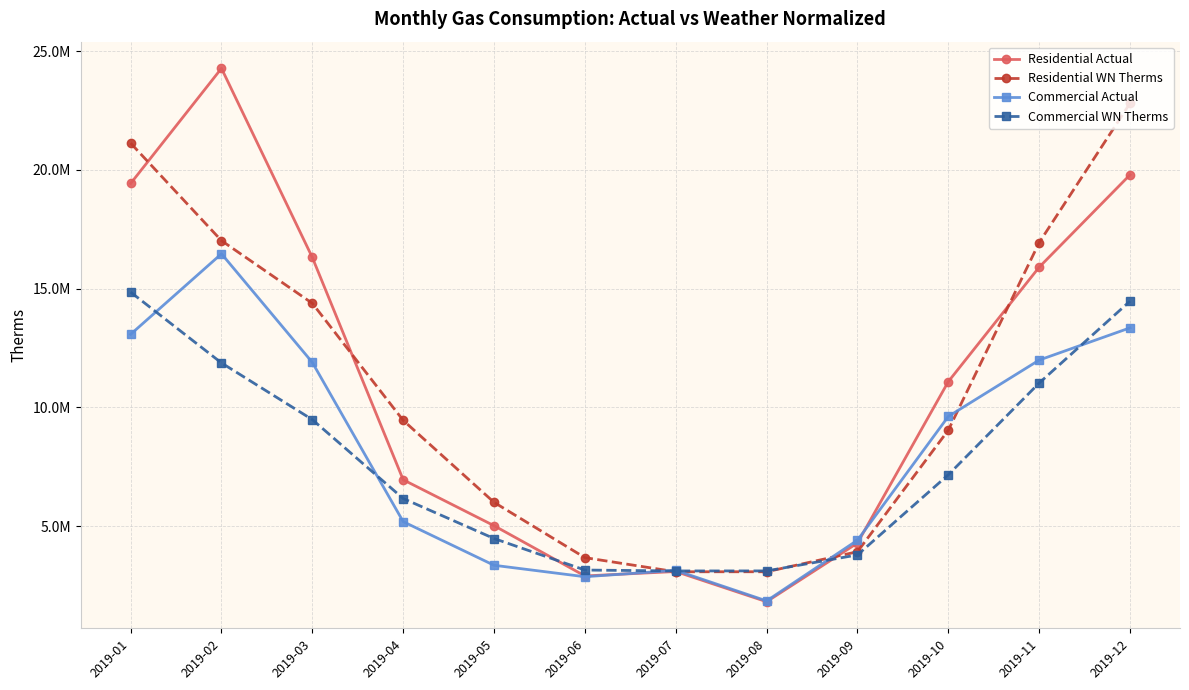

At how many categories does at least one series exceed 2861950?

12